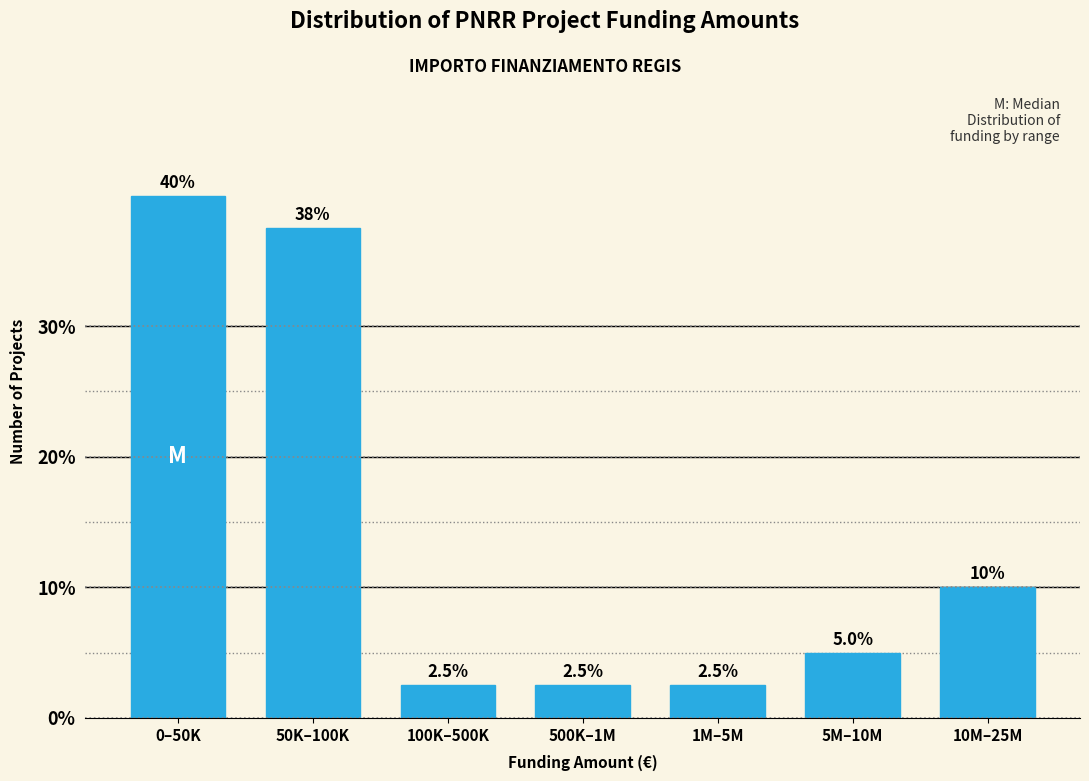

Reading left to right, extract all data points from this chart.

40.0	37.5	2.5	2.5	2.5	5.0	10.0